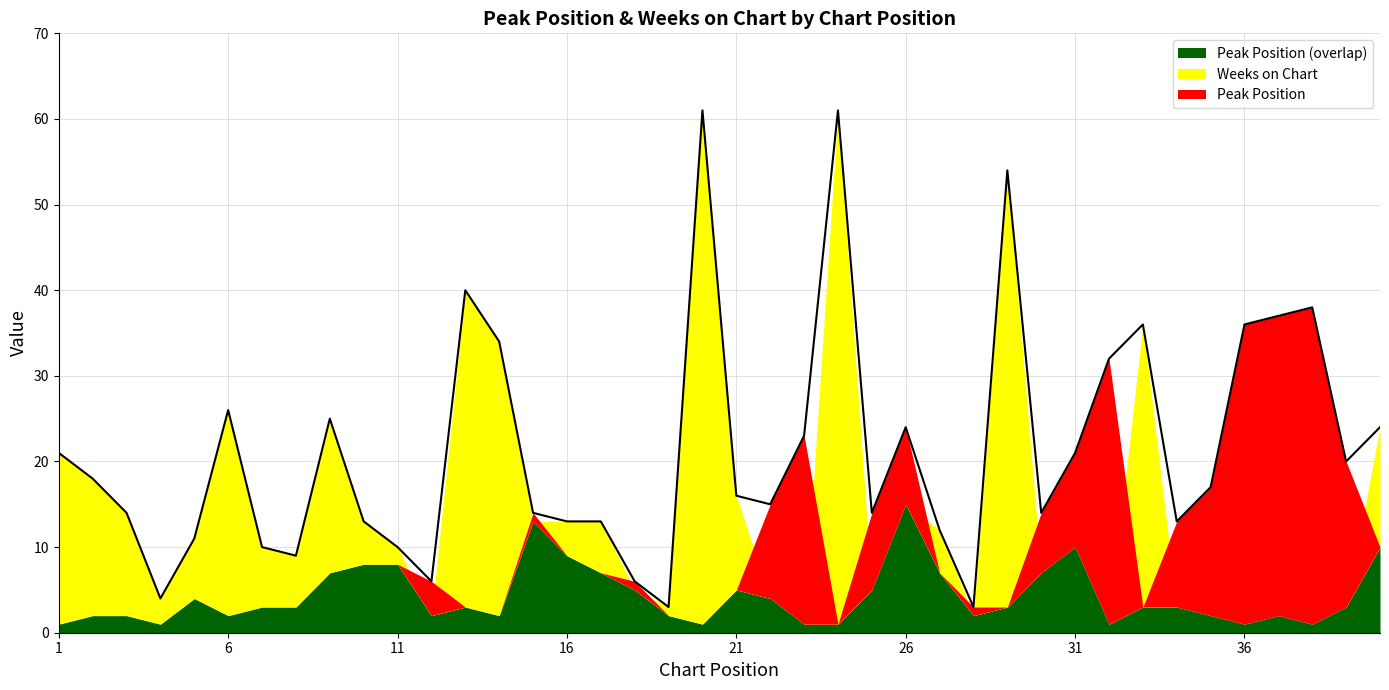

Rank the series by their average value, from lowest to highest.

Peak Position, Weeks on Chart